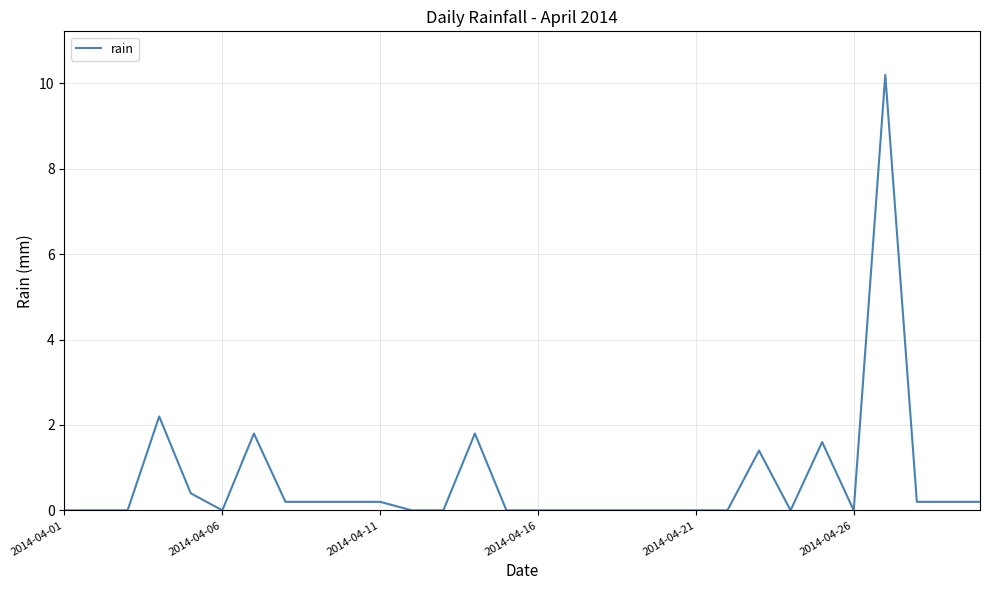

What is the difference between the maximum and minimum values?

10.2